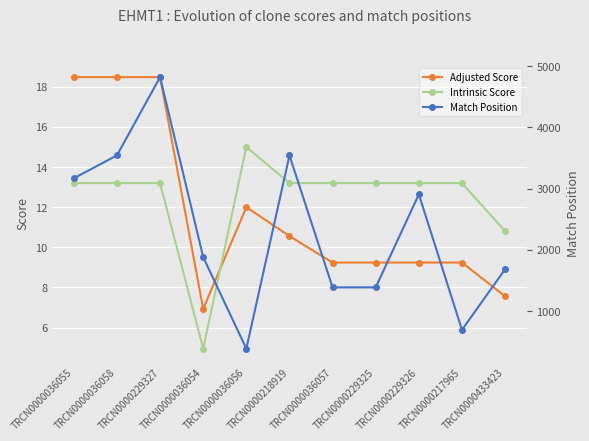

At how many categories does at least one series exceed 2362?

5